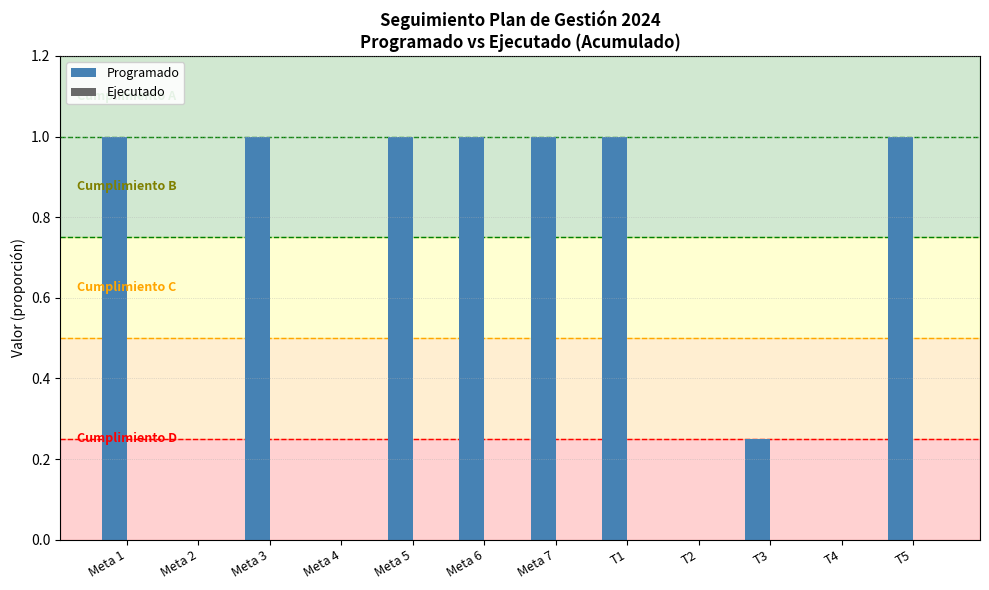

Is it true that the value at Meta 3 is 1.0?

True